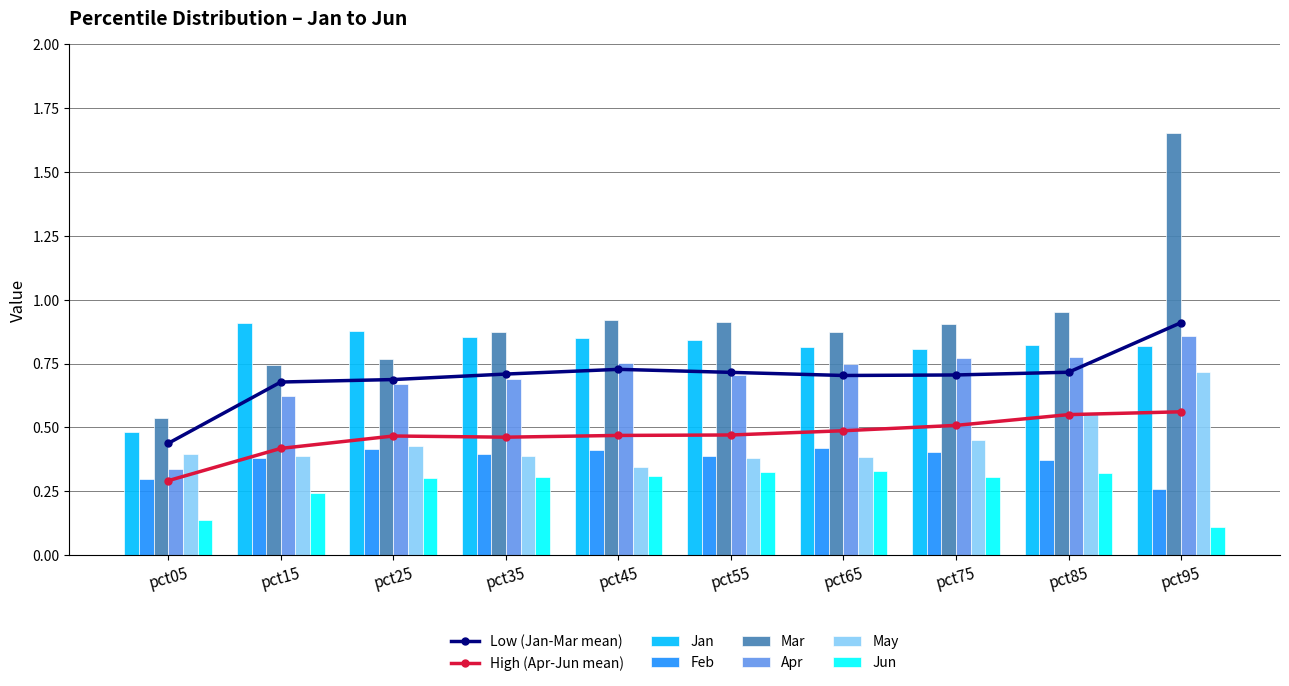

Reading right to left, list all the values displayed in this chart.

Jan: pct95=0.8	pct85=0.8	pct75=0.8	pct65=0.8	pct55=0.8	pct45=0.9	pct35=0.9	pct25=0.9	pct15=0.9	pct05=0.5
Feb: pct95=0.3	pct85=0.4	pct75=0.4	pct65=0.4	pct55=0.4	pct45=0.4	pct35=0.4	pct25=0.4	pct15=0.4	pct05=0.3
Mar: pct95=1.7	pct85=1.0	pct75=0.9	pct65=0.9	pct55=0.9	pct45=0.9	pct35=0.9	pct25=0.8	pct15=0.7	pct05=0.5
Apr: pct95=0.9	pct85=0.8	pct75=0.8	pct65=0.7	pct55=0.7	pct45=0.8	pct35=0.7	pct25=0.7	pct15=0.6	pct05=0.3
May: pct95=0.7	pct85=0.6	pct75=0.4	pct65=0.4	pct55=0.4	pct45=0.3	pct35=0.4	pct25=0.4	pct15=0.4	pct05=0.4
Jun: pct95=0.1	pct85=0.3	pct75=0.3	pct65=0.3	pct55=0.3	pct45=0.3	pct35=0.3	pct25=0.3	pct15=0.2	pct05=0.1